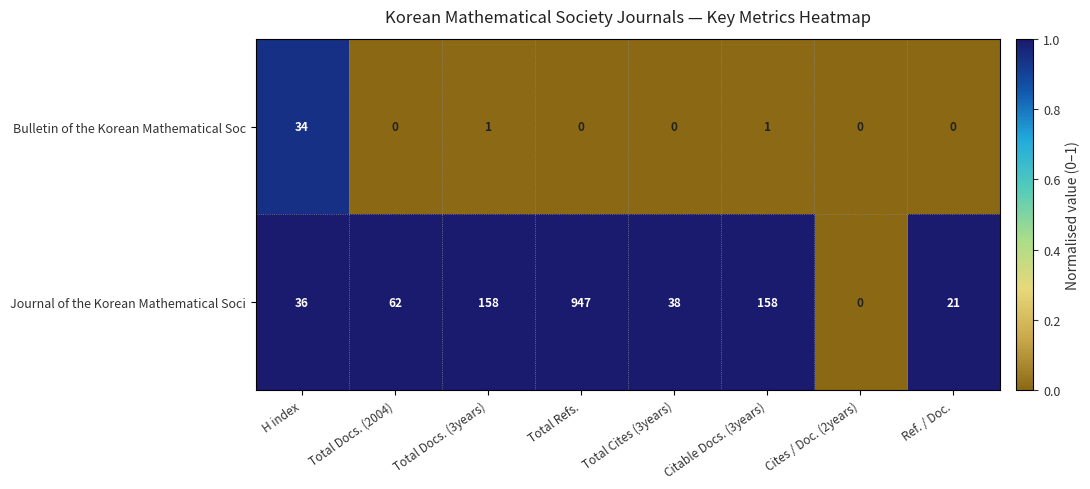

At which category is the sum across all series the highest?

Total Refs.